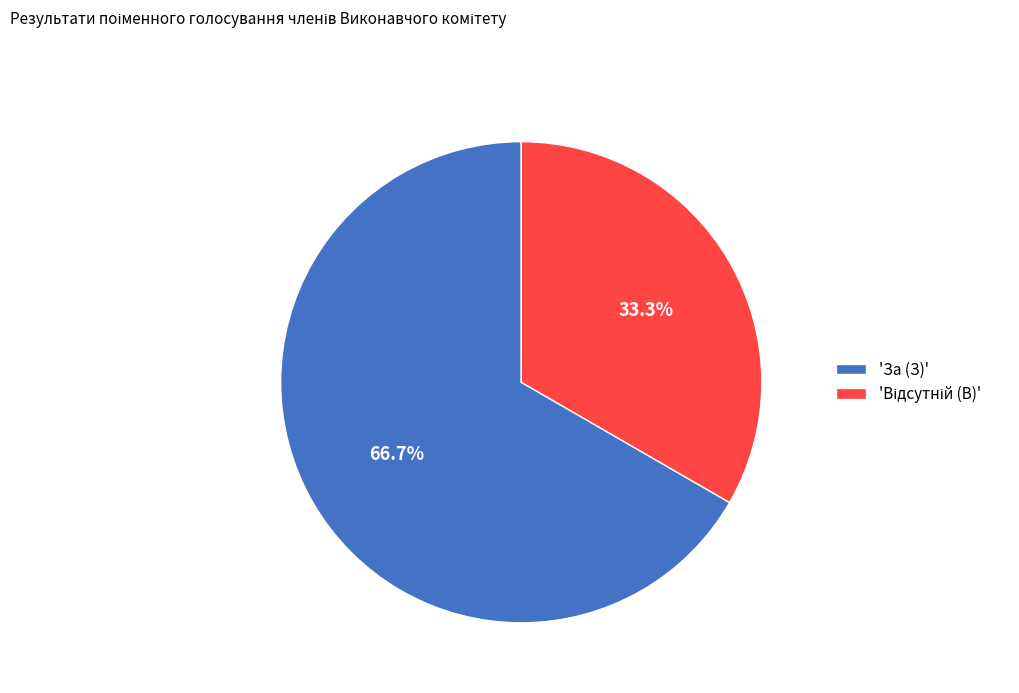

What percentage is NOT represented by 'За (З)'?

33.3%